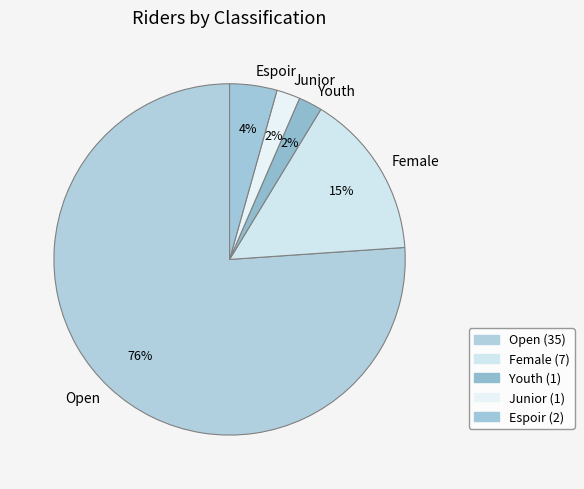

To the nearest percent, what is the average slice percentage?

20%